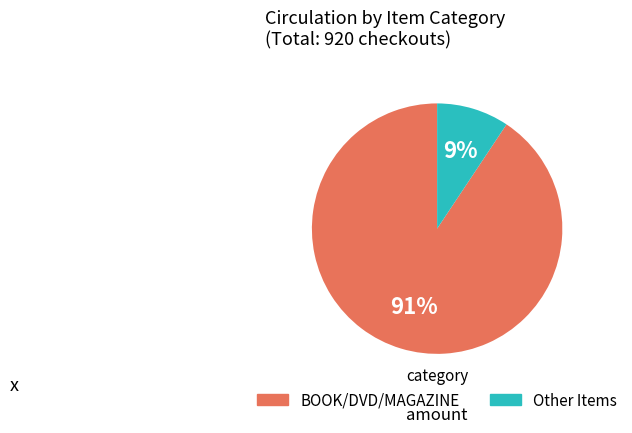

Count the number of slices in the pie.

2